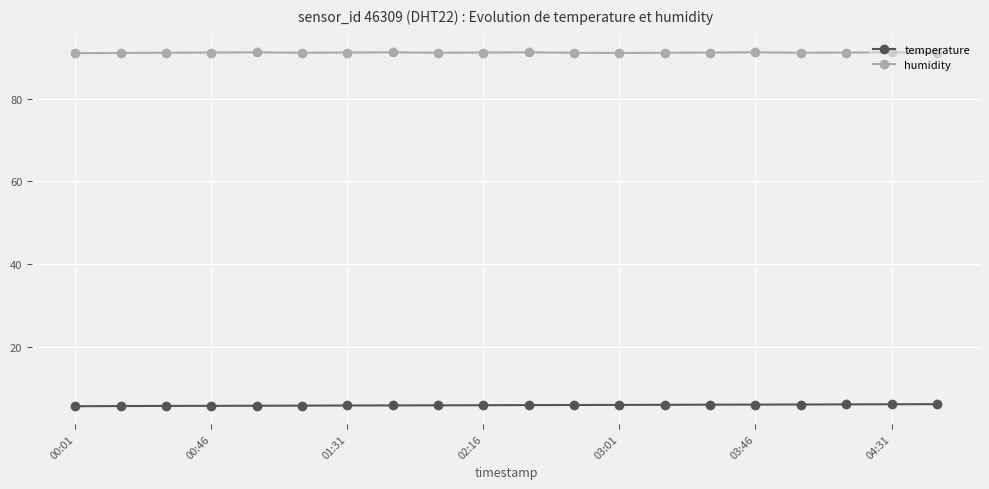

Rank the series by their average value, from lowest to highest.

temperature, humidity